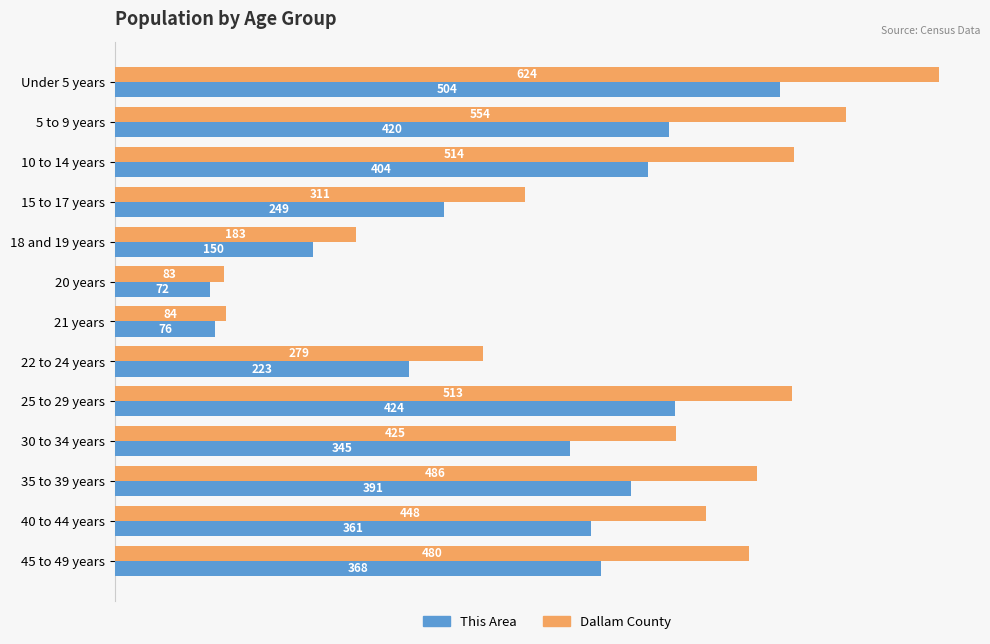

At which category is the sum across all series the highest?

Under 5 years